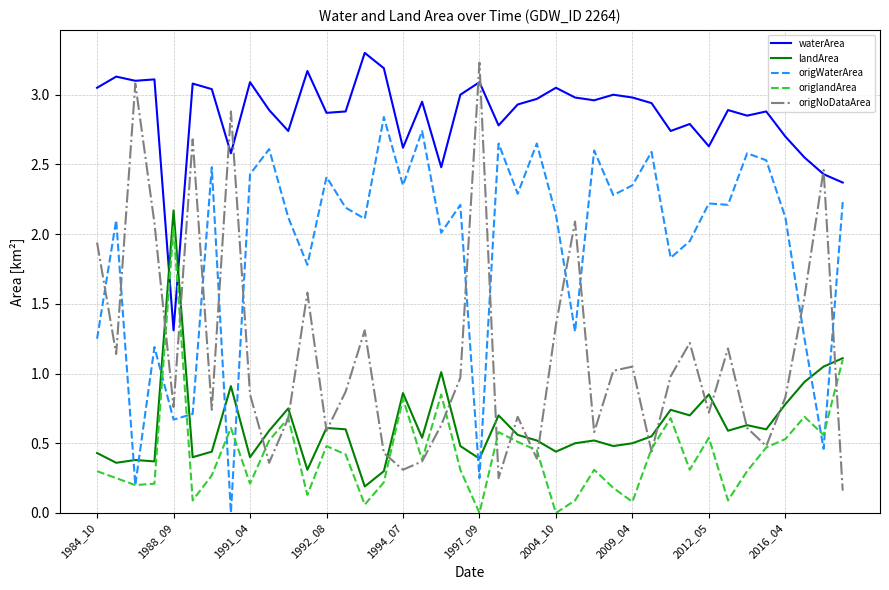

True or false: landArea and origWaterArea intersect in this chart.

True